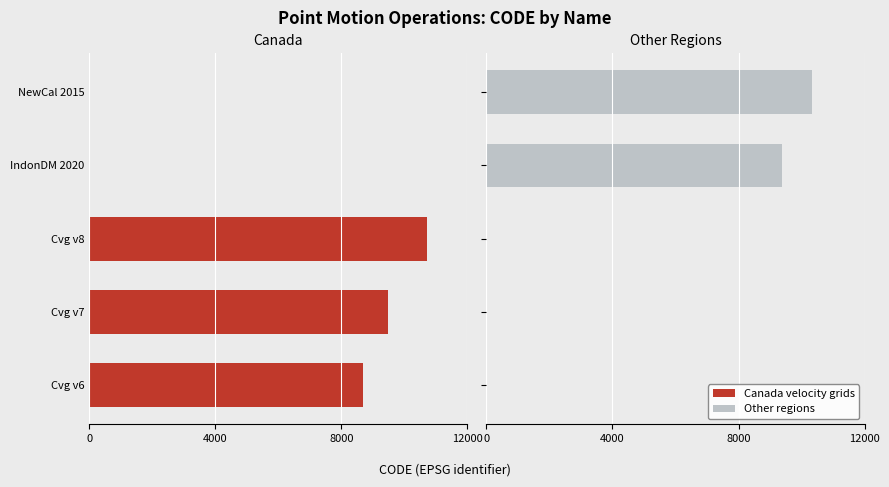

What is the average value of the Other regions series?

3940